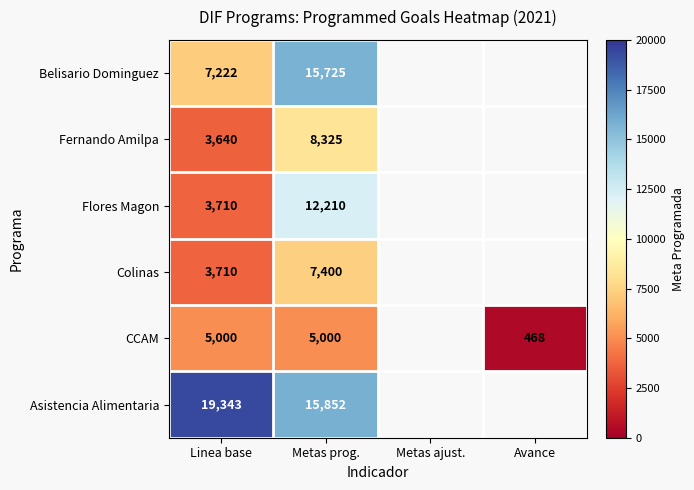

Is it true that Flores Magon equals 5670 at Linea base?

False